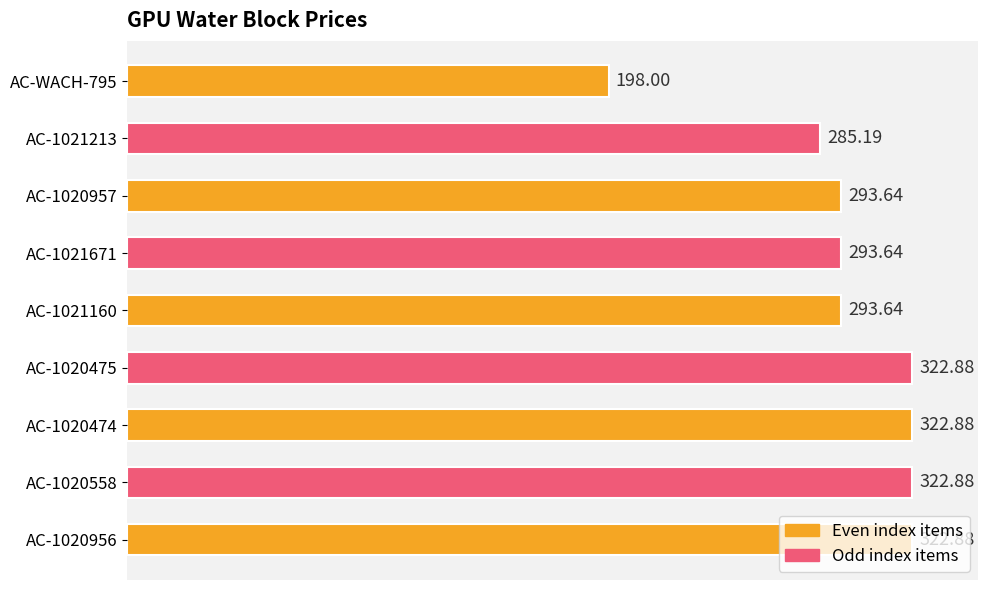

What is the change in value from AC-1021213 to AC-1021160?

+8.4